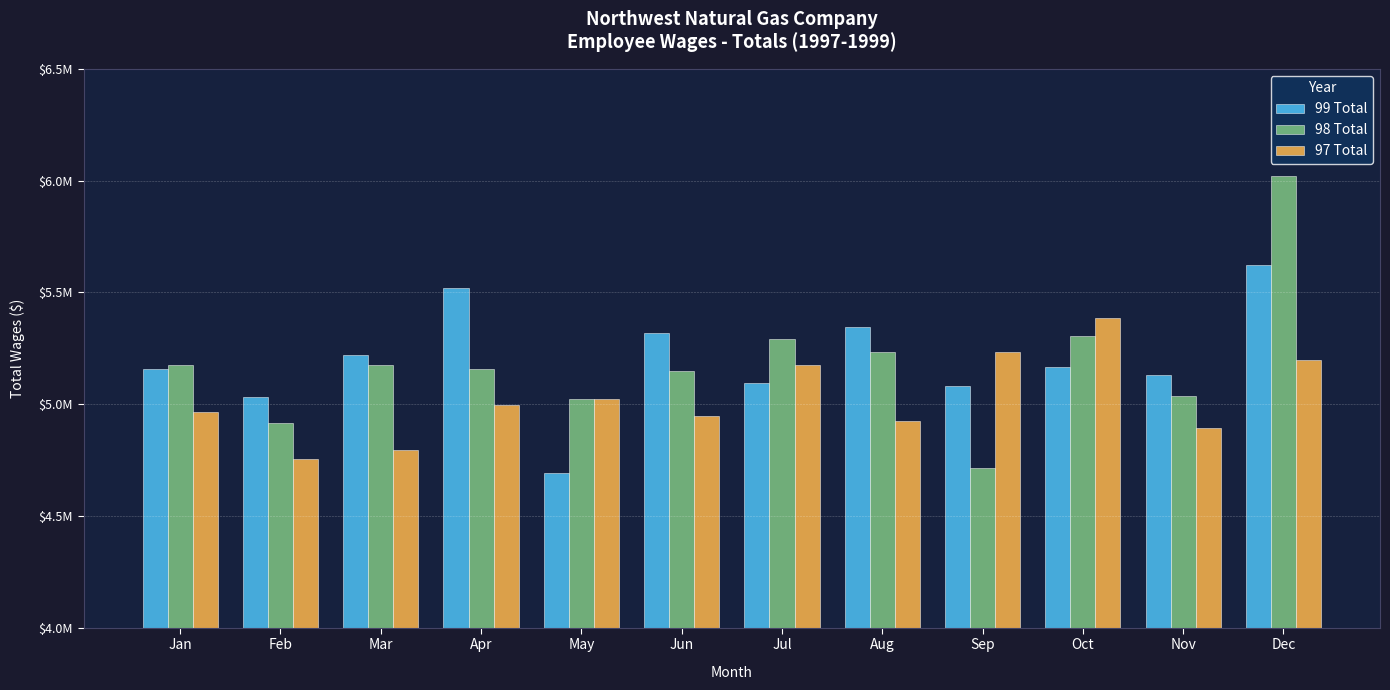

What is the sum of the 98 Total values at Dec and Mar?

11197029